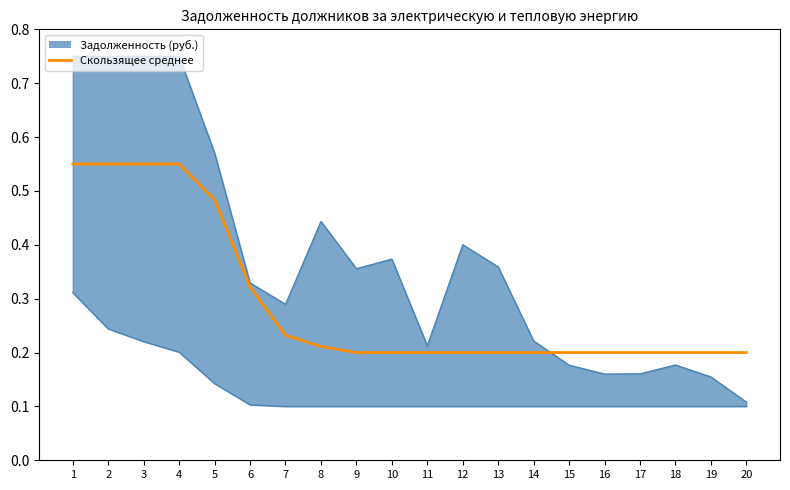

True or false: there are more than 1 points higher than both neighbors.

False